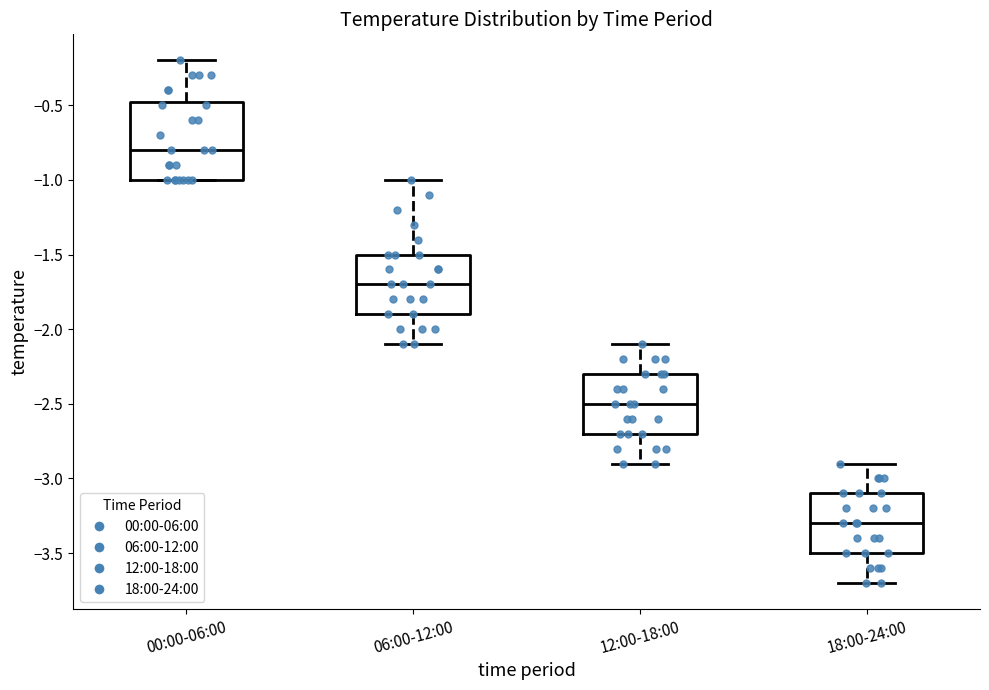

Reading left to right, read every box against the y-axis: the position of its median line, the range the box covers, and the ends of its whiskers. The values are not printed on the chart, so give them approximately, as read against the axis.

00:00-06:00: median -0.80, box -1.00 to -0.45, whiskers -1.00 to -0.20
06:00-12:00: median -1.70, box -1.90 to -1.50, whiskers -2.10 to -1.00
12:00-18:00: median -2.50, box -2.70 to -2.30, whiskers -2.90 to -2.10
18:00-24:00: median -3.30, box -3.50 to -3.10, whiskers -3.70 to -2.90